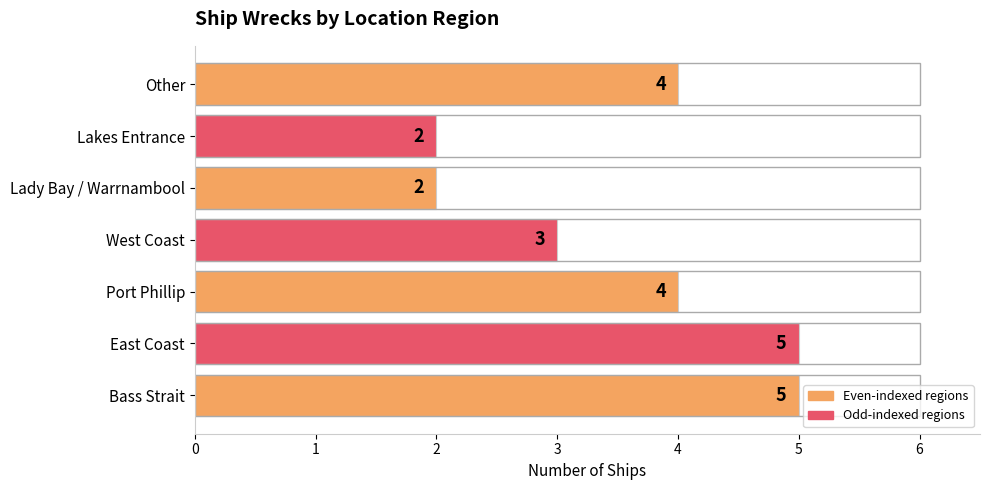

What is the ratio of the value at Lady Bay / Warrnambool to the value at Lakes Entrance?

1.0